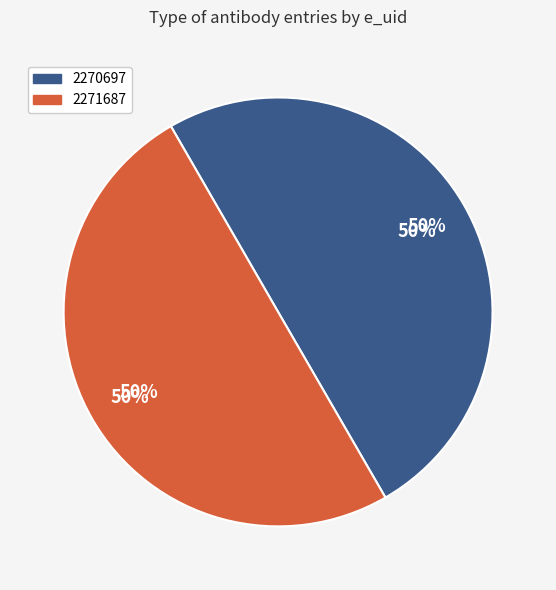

What percentage is NOT represented by 2270697?

50.0%